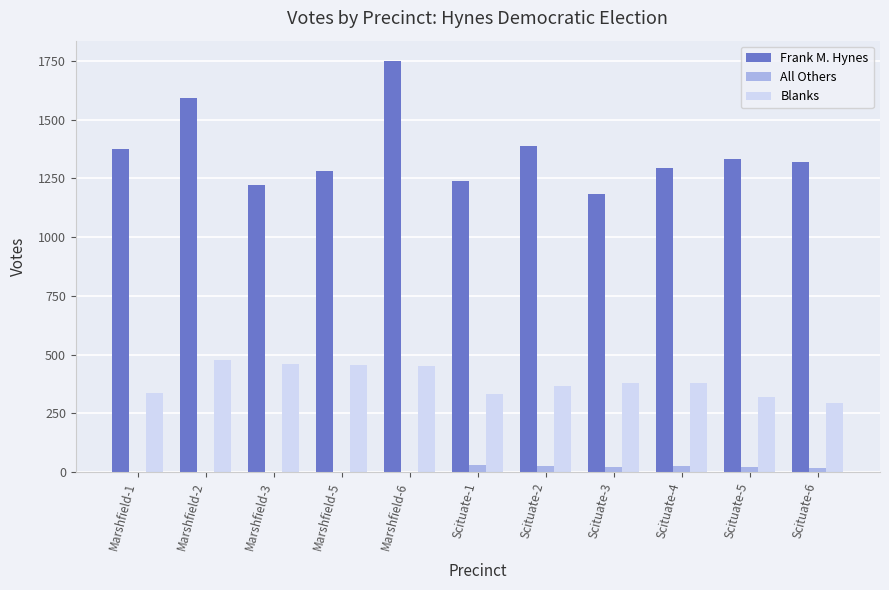

The Blanks series shows 481 at Scituate-6. True or false?

False